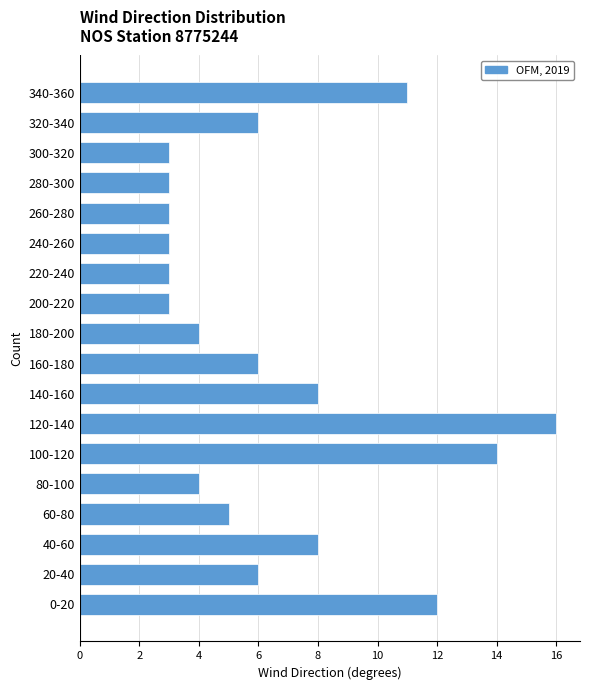

Reading bottom to top, transcribe all the data shown in this chart.

0-20=12	20-40=6	40-60=8	60-80=5	80-100=4	100-120=14	120-140=16	140-160=8	160-180=6	180-200=4	200-220=3	220-240=3	240-260=3	260-280=3	280-300=3	300-320=3	320-340=6	340-360=11